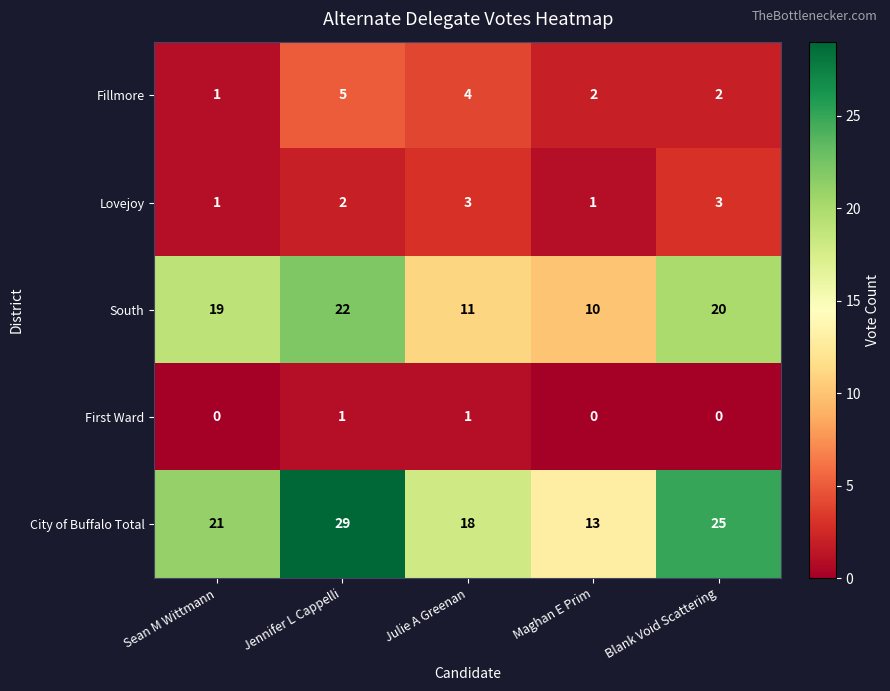

Reading left to right, what are all the values shown in this chart?

Fillmore: 1	5	4	2	2
Lovejoy: 1	2	3	1	3
South: 19	22	11	10	20
First Ward: 0	1	1	0	0
City of Buffalo Total: 21	29	18	13	25